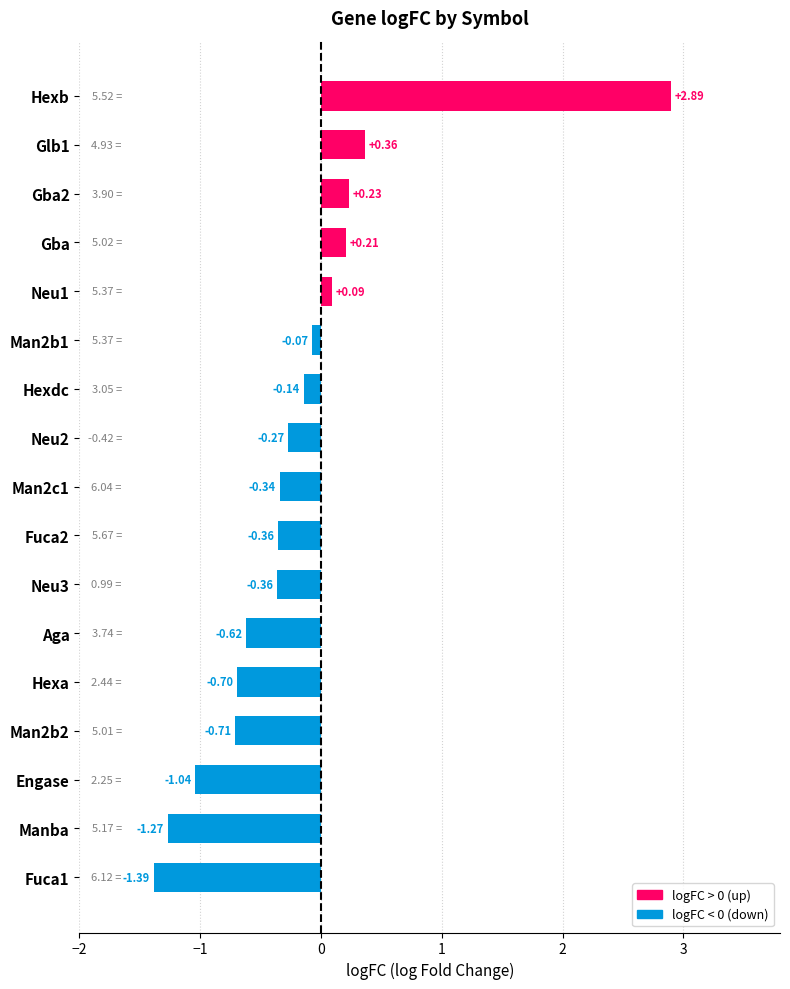

Which has a higher value, Engase or Hexdc?

Hexdc